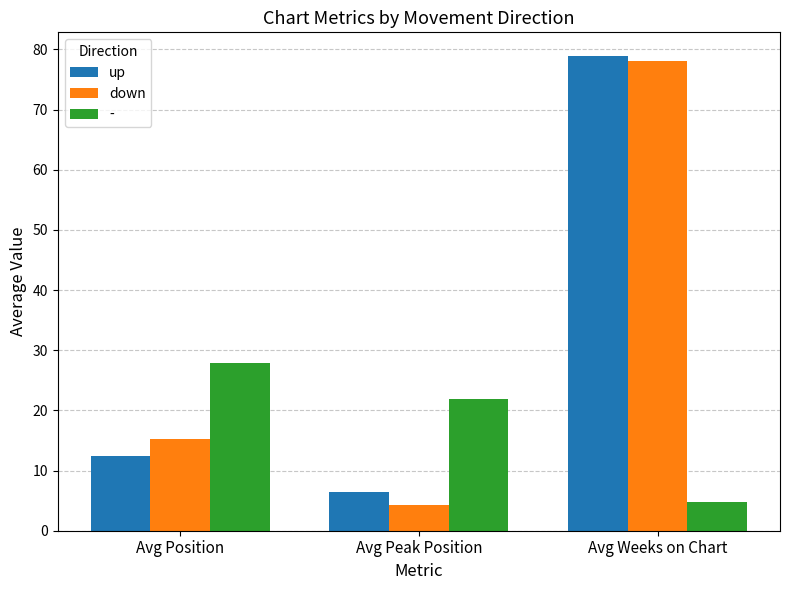

What is the sum of the down values at Avg Peak Position and Avg Position?

19.4